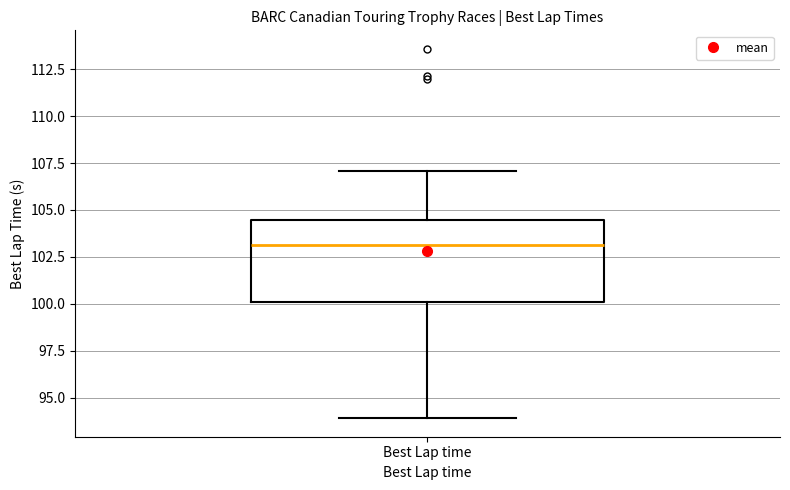

Read this box plot against the y-axis: the position of the median line, the range covered by the box, and the ends of both whiskers. The values are not printed on the chart, so give them approximately, as read against the axis.

median 103.0, box 100.0 to 104.5, whiskers 94.0 to 107.0